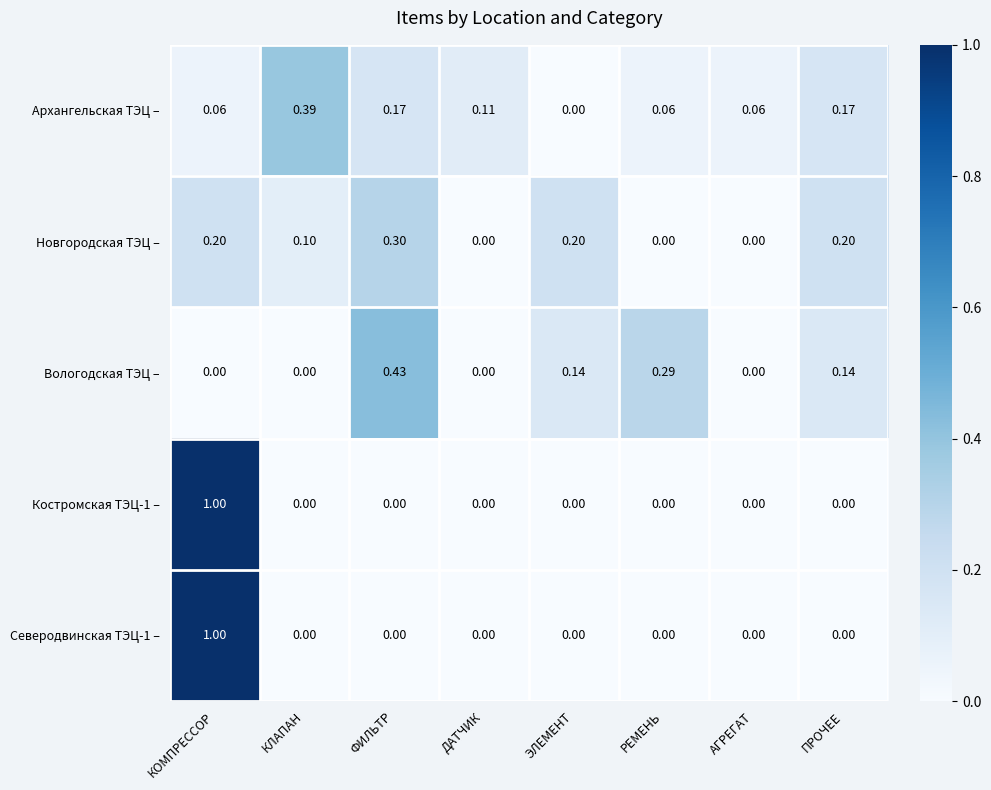

At which category is the sum across all series the highest?

КОМПРЕССОР